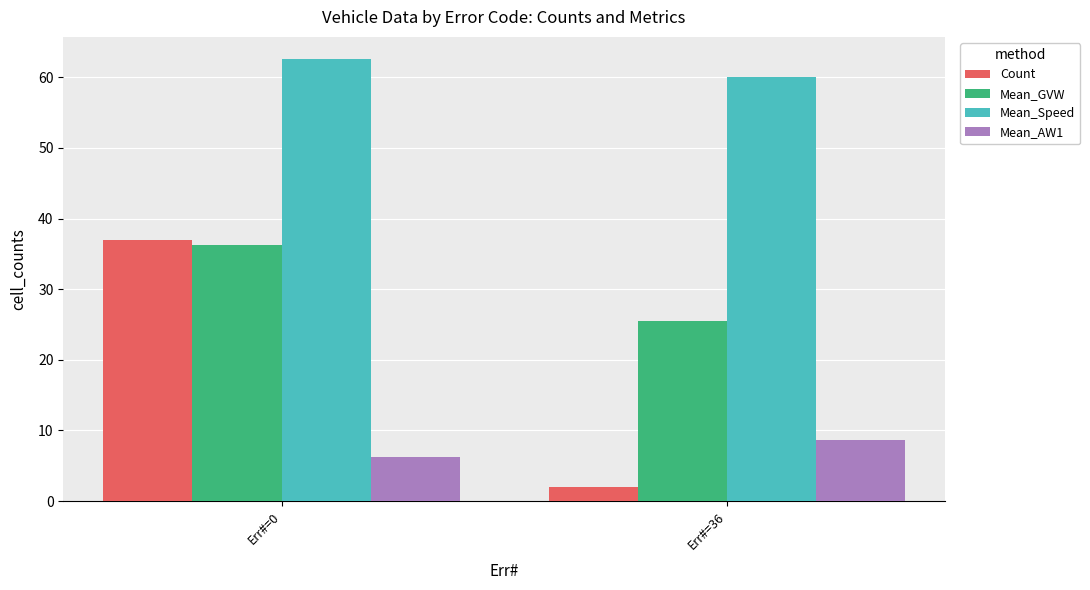

Count the number of data series in this chart.

4